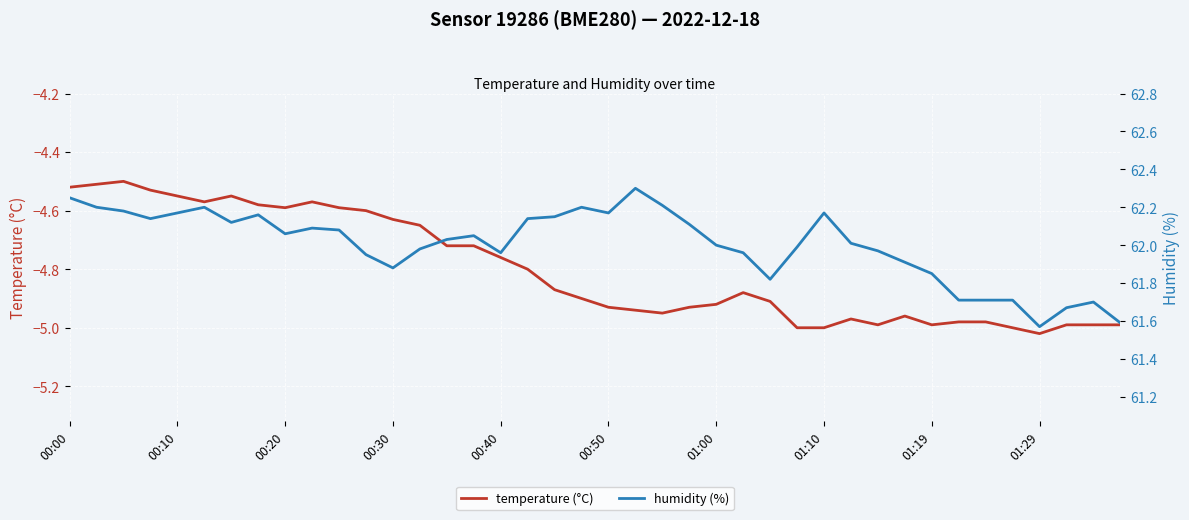

What are all the series names shown in the legend?

temperature (°C), humidity (%)